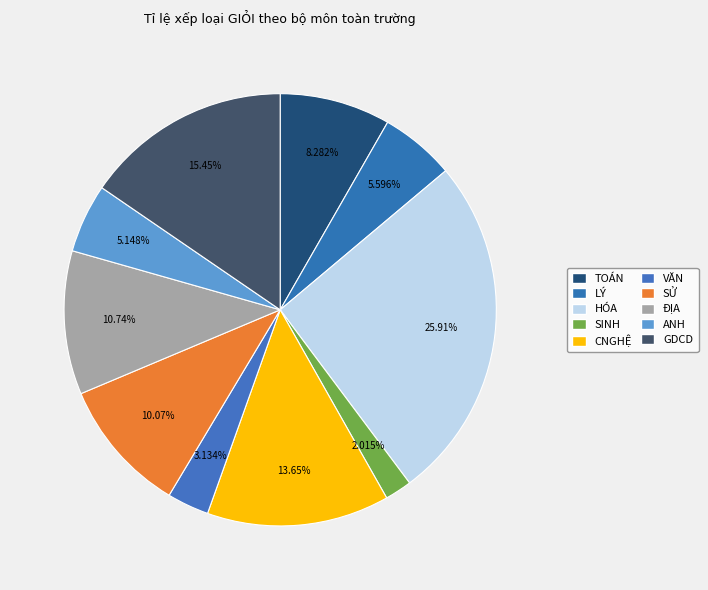

What percentage is the GDCD slice, to the nearest percent?

15%